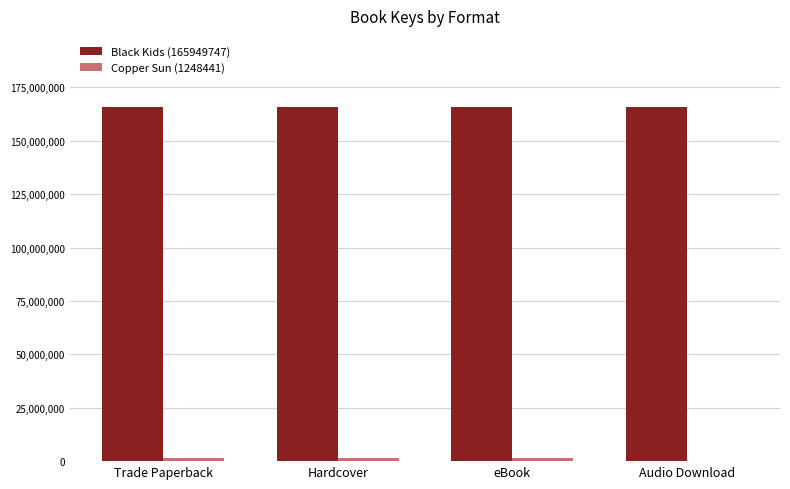

The value of Black Kids (165949747) at Trade Paperback is 271366801. True or false?

False